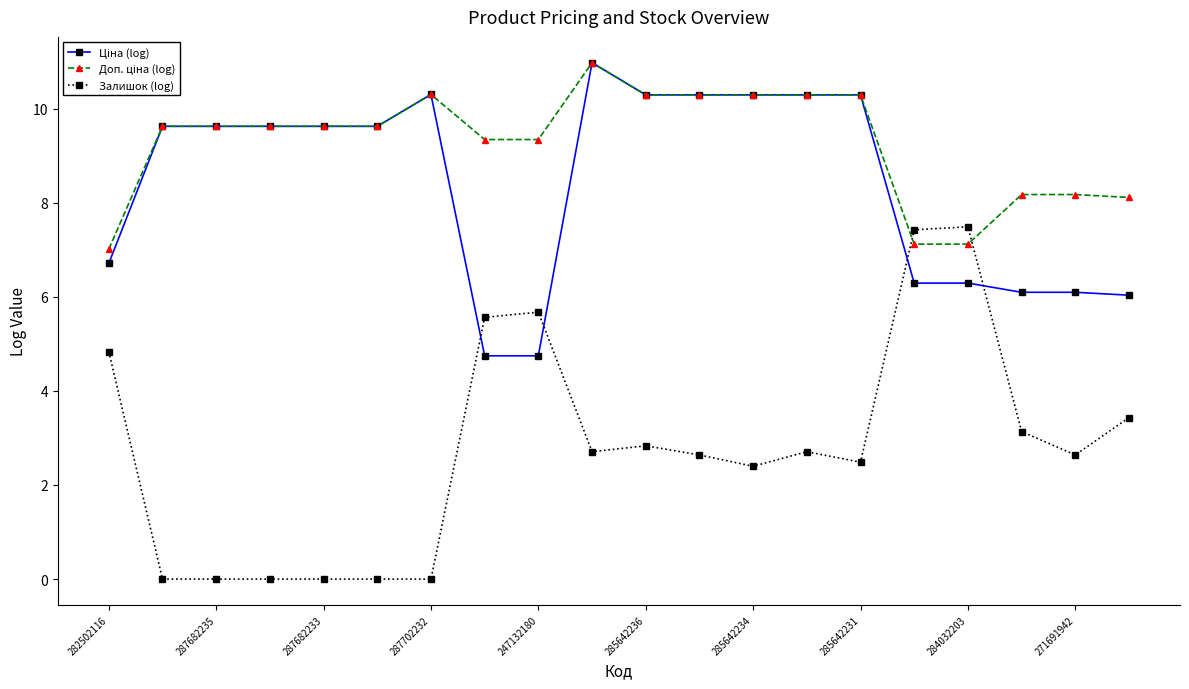

What is the value of the Залишок (log) point at the 15th from the left?

2.5